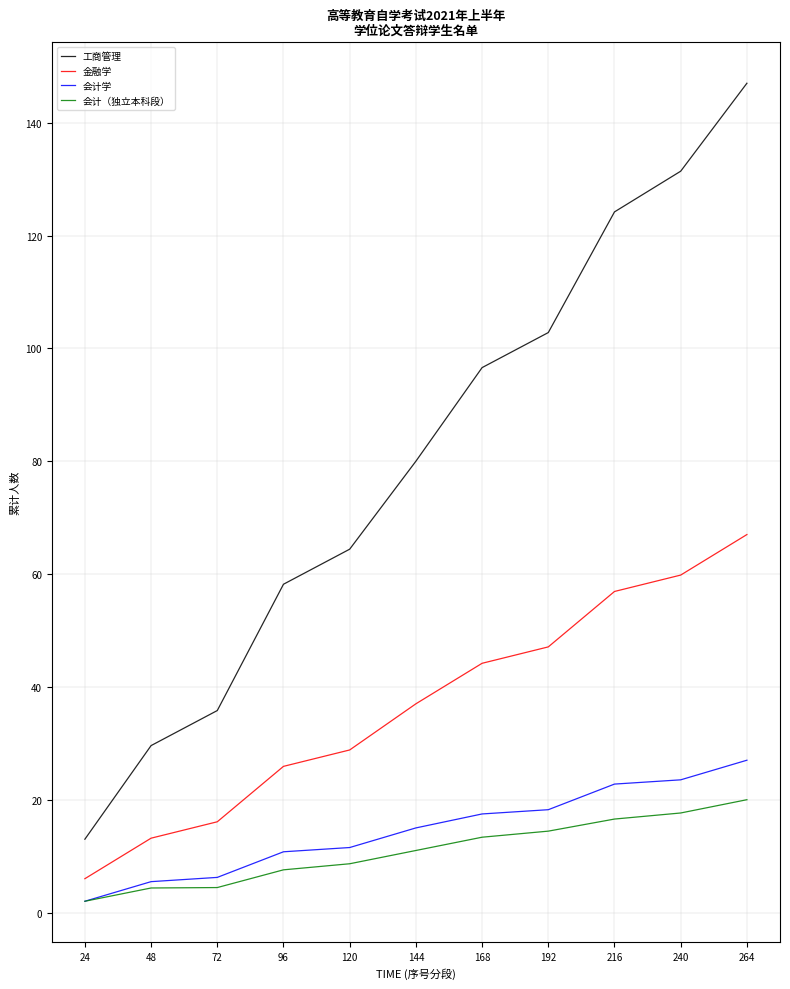

Read the 会计学 value at 72.

6.2